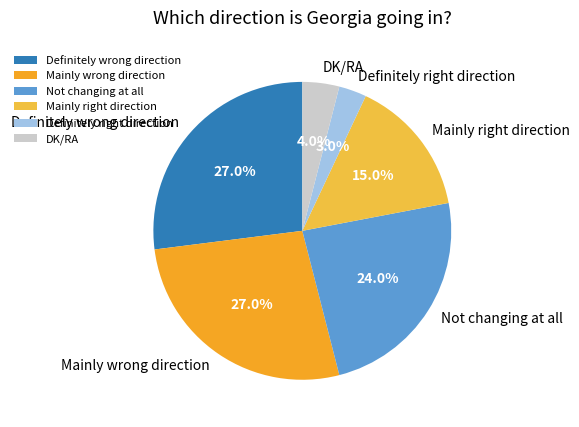

To the nearest percent, what portion does DK/RA represent?

4%